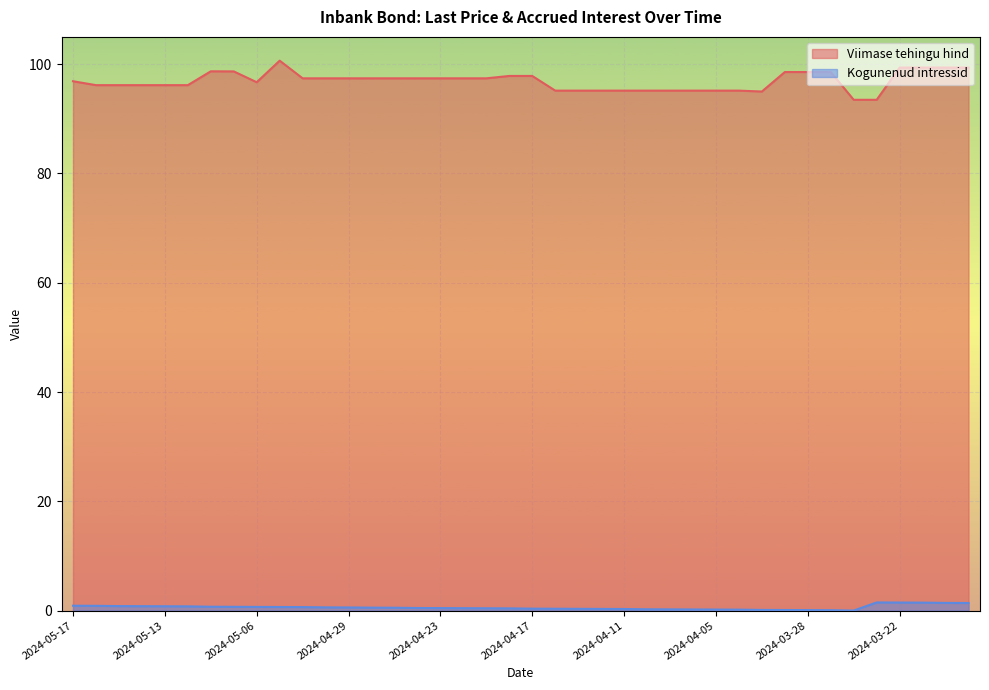

Reading left to right, extract all data points from this chart.

Viimase tehingu hind: 96.9	96.2	96.2	96.2	96.2	96.2	98.7	98.7	96.7	100.6	97.4	97.4	97.4	97.4	97.4	97.4	97.4	97.4	97.4	97.8	97.8	95.2	95.2	95.2	95.2	95.2	95.2	95.2	95.2	95.2	95.0	98.6	98.6	98.6	93.5	93.5	99.4	99.4	99.4	99.4
Kogunenud intressid: 0.9	0.9	0.8	0.8	0.8	0.8	0.7	0.7	0.7	0.7	0.6	0.6	0.6	0.5	0.5	0.5	0.5	0.4	0.4	0.4	0.3	0.3	0.3	0.3	0.3	0.2	0.2	0.2	0.2	0.2	0.1	0.1	0.1	0.1	0.0	1.5	1.5	1.4	1.4	1.4